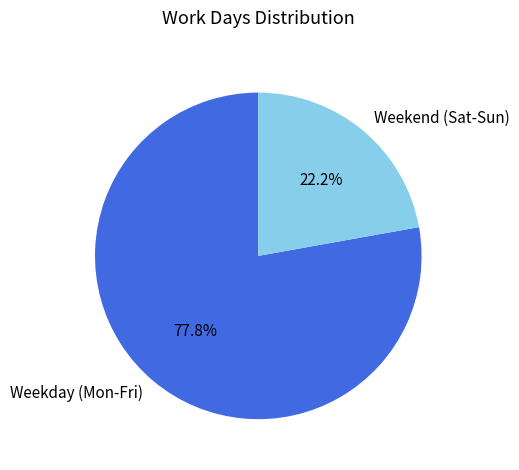

What is the smallest slice in the pie chart?

Weekend (Sat-Sun)